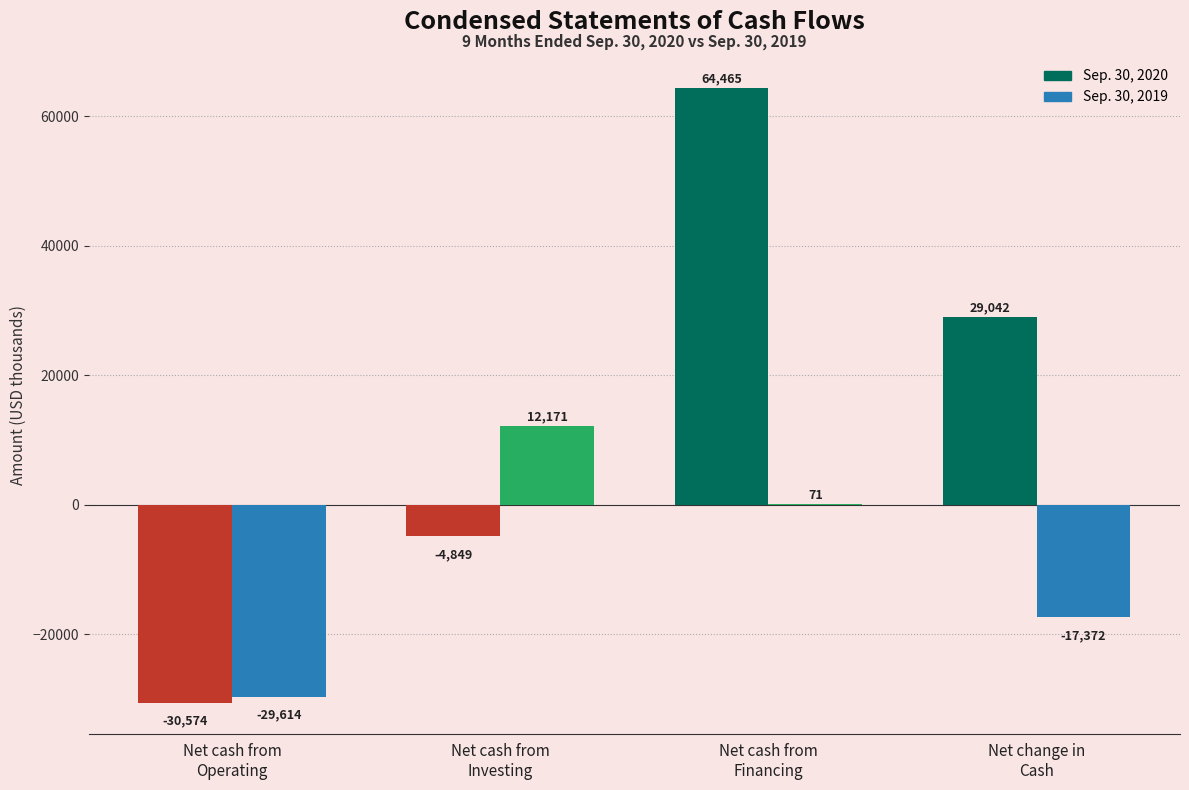

Which series has the largest total across all categories?

Sep. 30, 2020